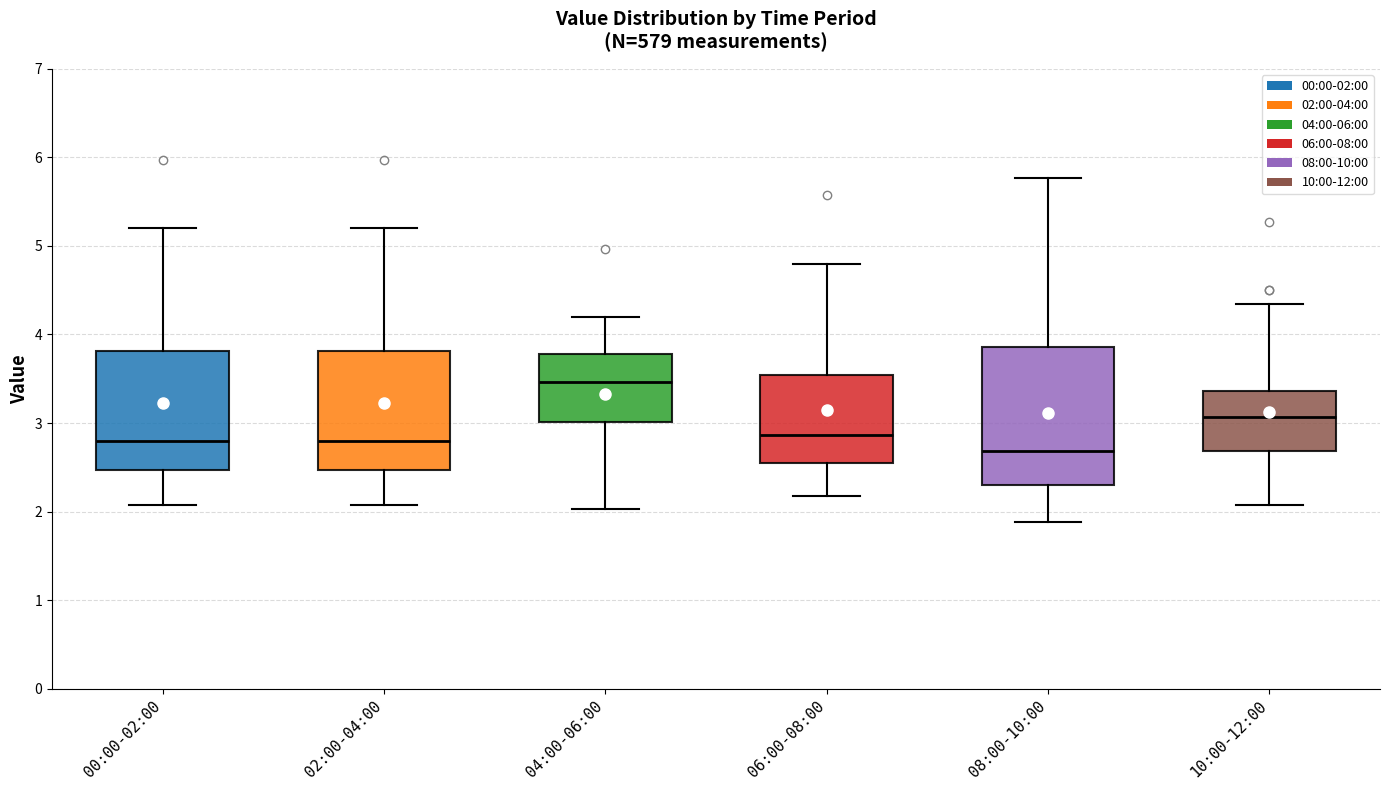

Reading left to right, transcribe this box plot: for each box, give where its median line is, the range the box spans, and where its two whiskers end, as read against the y-axis. The values are not printed on the chart, so give them approximately, as read against the axis.

00:00-02:00: median 2.8, box 2.5 to 3.8, whiskers 2.1 to 5.2
02:00-04:00: median 2.8, box 2.5 to 3.8, whiskers 2.1 to 5.2
04:00-06:00: median 3.5, box 3.0 to 3.8, whiskers 2.0 to 4.2
06:00-08:00: median 2.9, box 2.5 to 3.5, whiskers 2.2 to 4.8
08:00-10:00: median 2.7, box 2.3 to 3.9, whiskers 1.9 to 5.8
10:00-12:00: median 3.1, box 2.7 to 3.4, whiskers 2.1 to 4.4